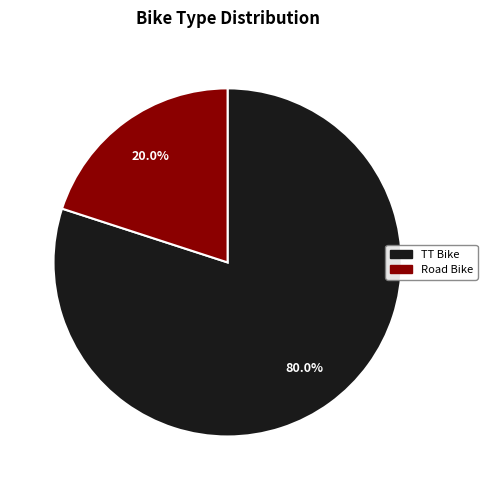

Is Road Bike the majority of the pie?

No